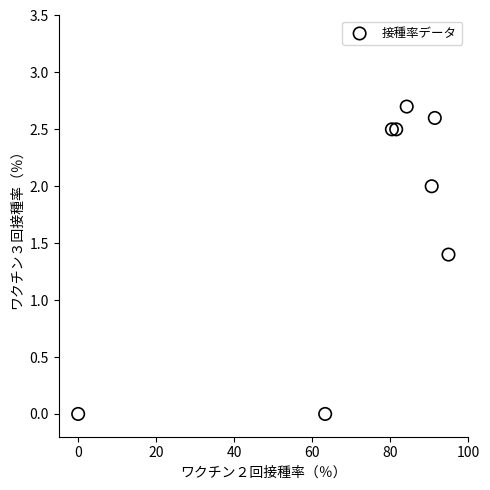

What is the average X value?

73.3